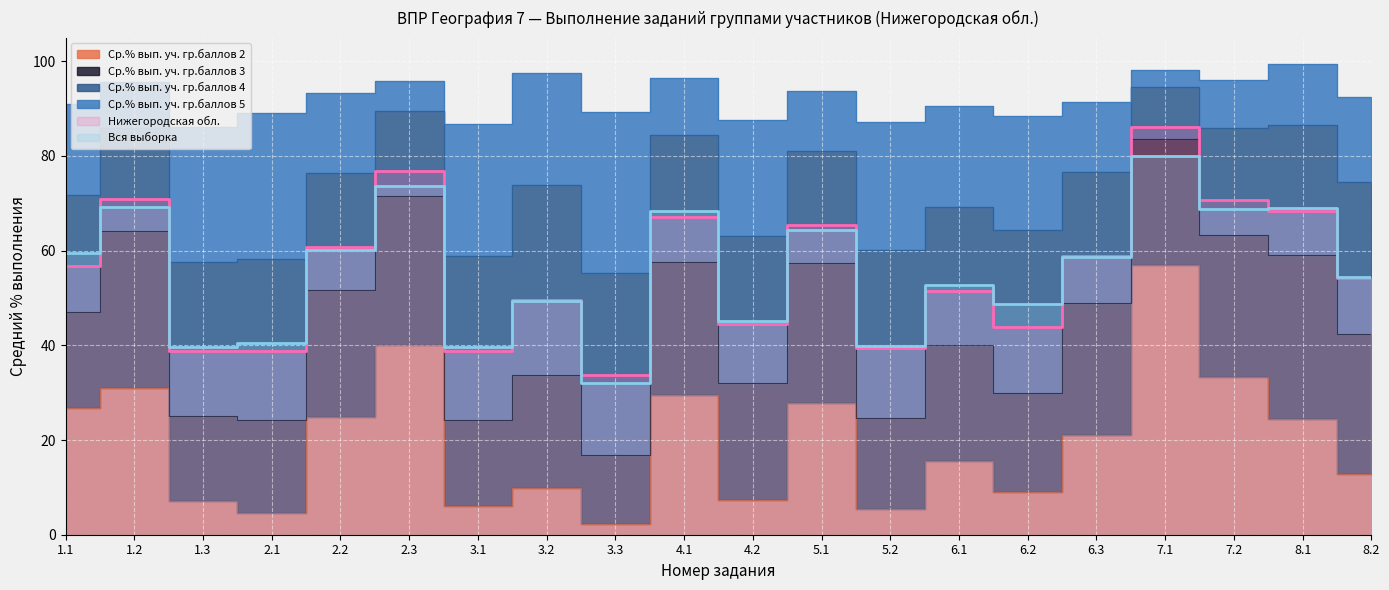

True or false: Ср.% вып. уч. гр.баллов 5 and Нижегородская обл. intersect in this chart.

False